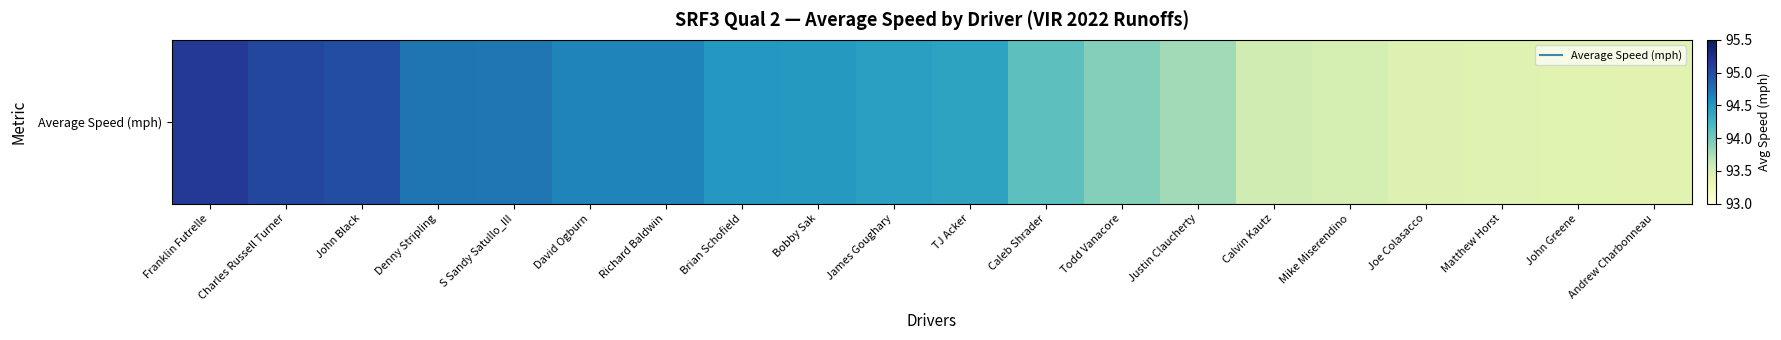

Reading left to right, list all the values displayed in this chart.

Franklin Futrelle=95.2	Charles Russell Turner=95.0	John Black=95.0	Denny Stripling=94.7	S Sandy Satullo_III=94.7	David Ogburn=94.6	Richard Baldwin=94.6	Brian Schofield=94.5	Bobby Sak=94.5	James Goughary=94.4	TJ Acker=94.4	Caleb Shrader=94.1	Todd Vanacore=93.9	Justin Claucherty=93.8	Calvin Kautz=93.5	Mike Miserendino=93.5	Joe Colasacco=93.5	Matthew Horst=93.4	John Greene=93.4	Andrew Charbonneau=93.4